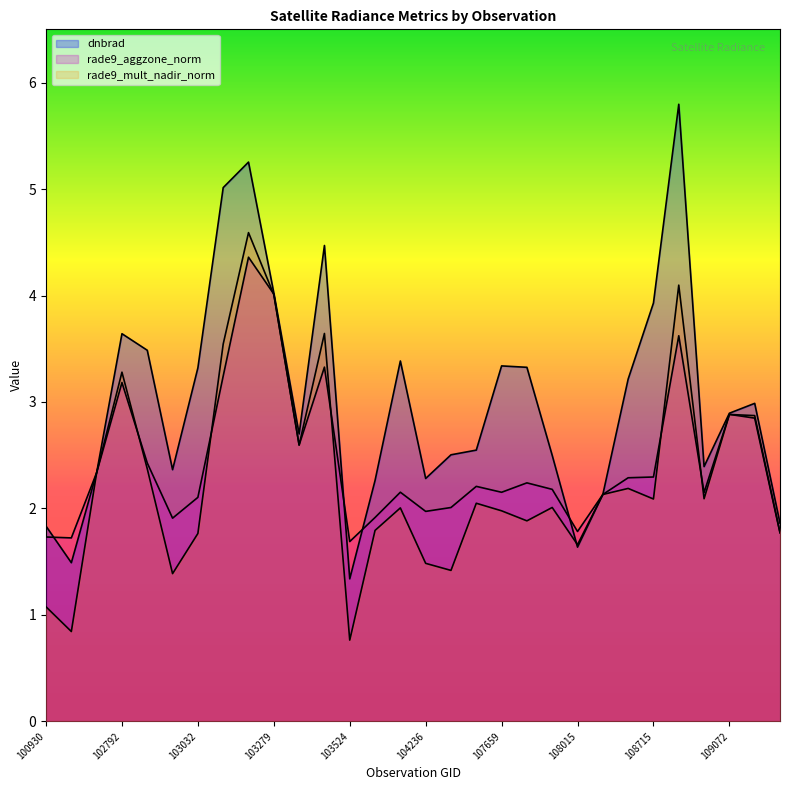

List the labels in order of dnbrad value, smallest first.

103524, 102421, 108015, 100930, 109954, 108193, 104112, 104236, 102671, 102920, 108899, 107843, 104346, 104355, 103397, 109072, 109244, 108542, 103032, 107834, 107659, 104229, 102912, 102792, 108715, 103279, 103515, 103040, 103160, 108729